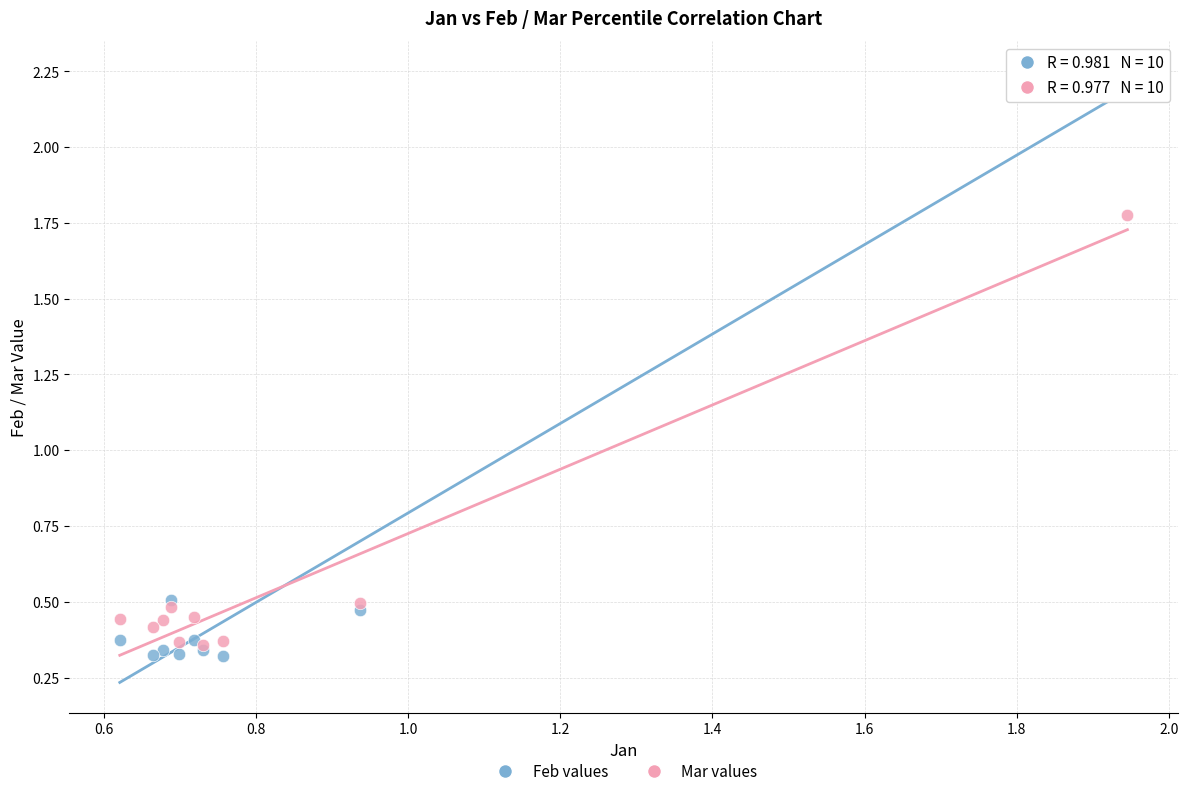

What are all the series names shown in the legend?

Feb values, Mar values